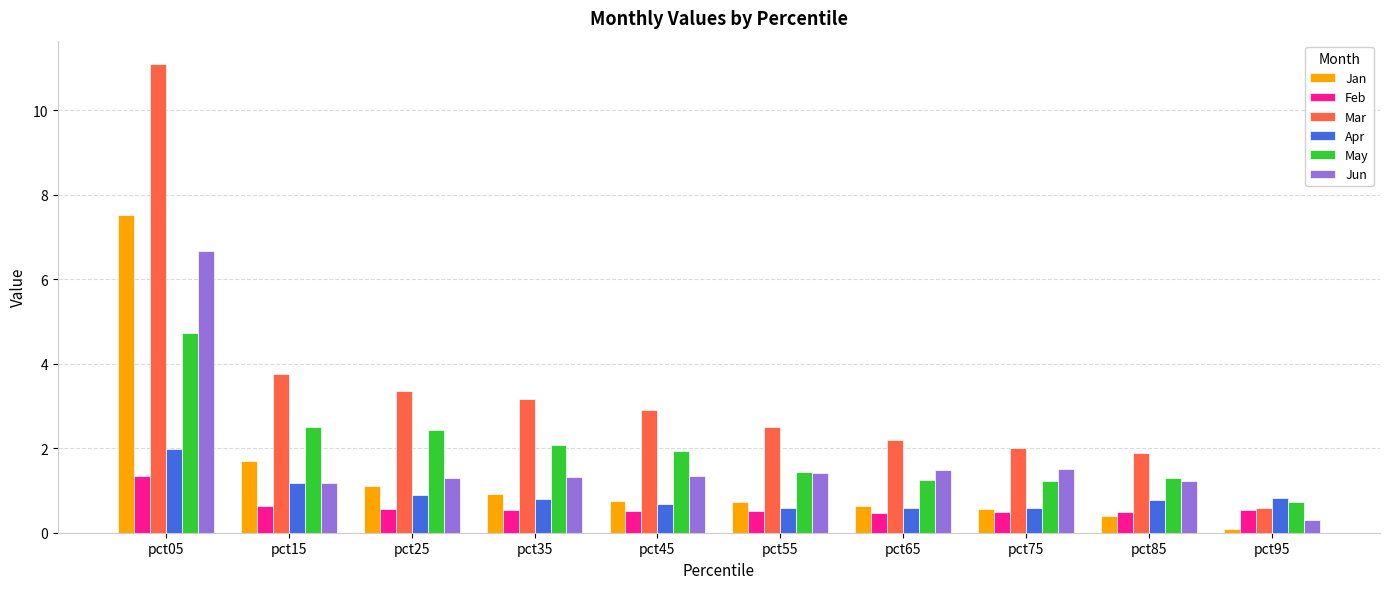

Which series changed the most between pct15 and pct35?

Jan